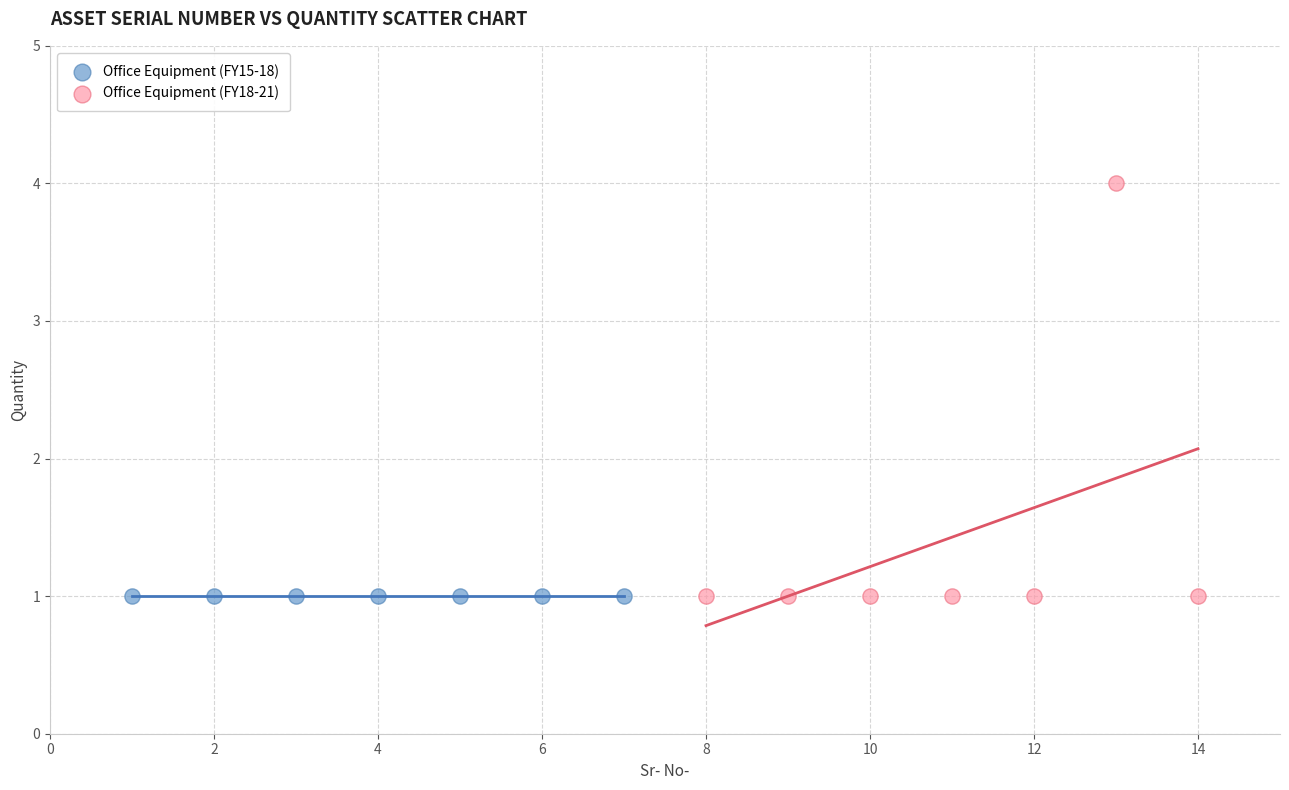

Which series contains the highest Y value?

Office Equipment (FY18-21)